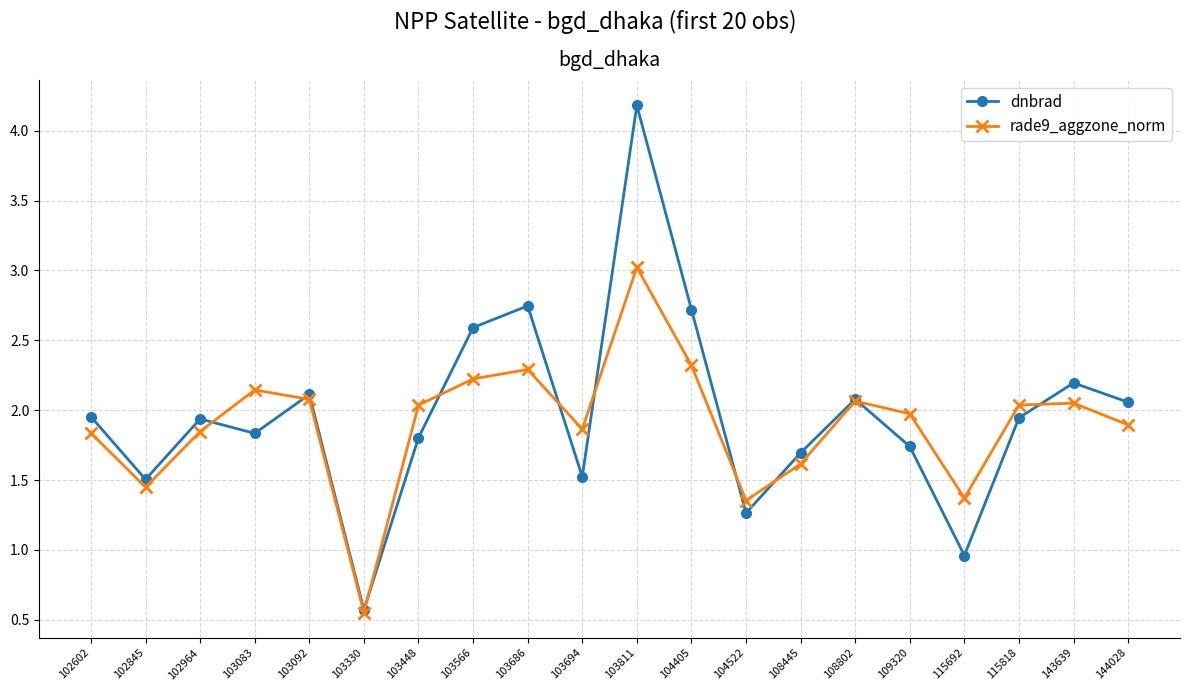

At which category does rade9_aggzone_norm reach its first local peak?

103083